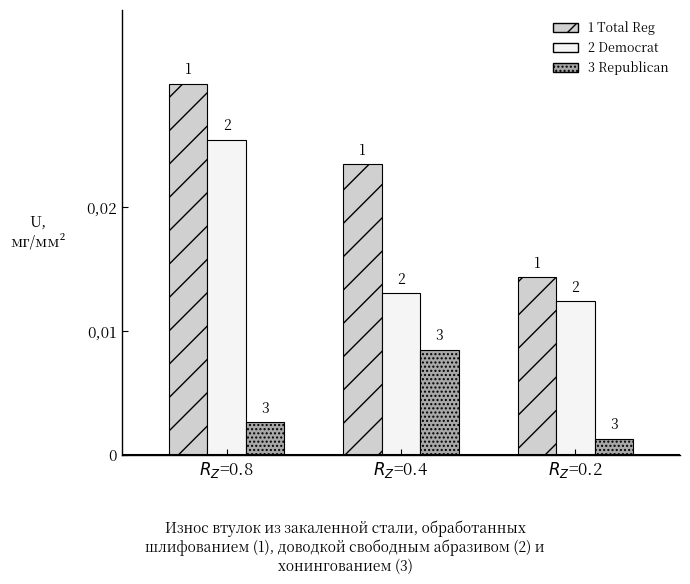

Which series has the largest total across all categories?

1 Total Reg